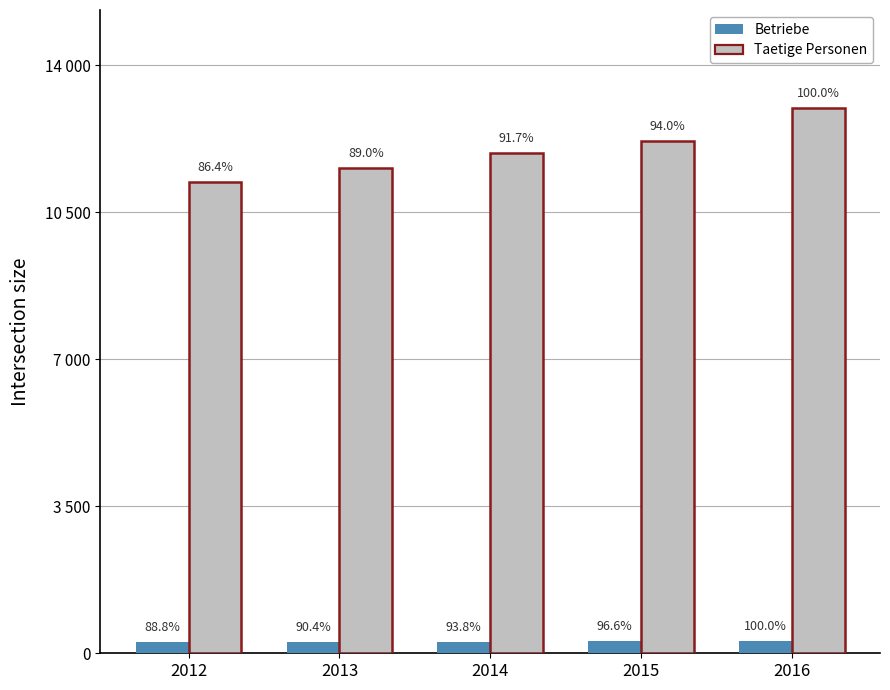

What is the difference between the maximum and minimum values in the Betriebe series?

32.6